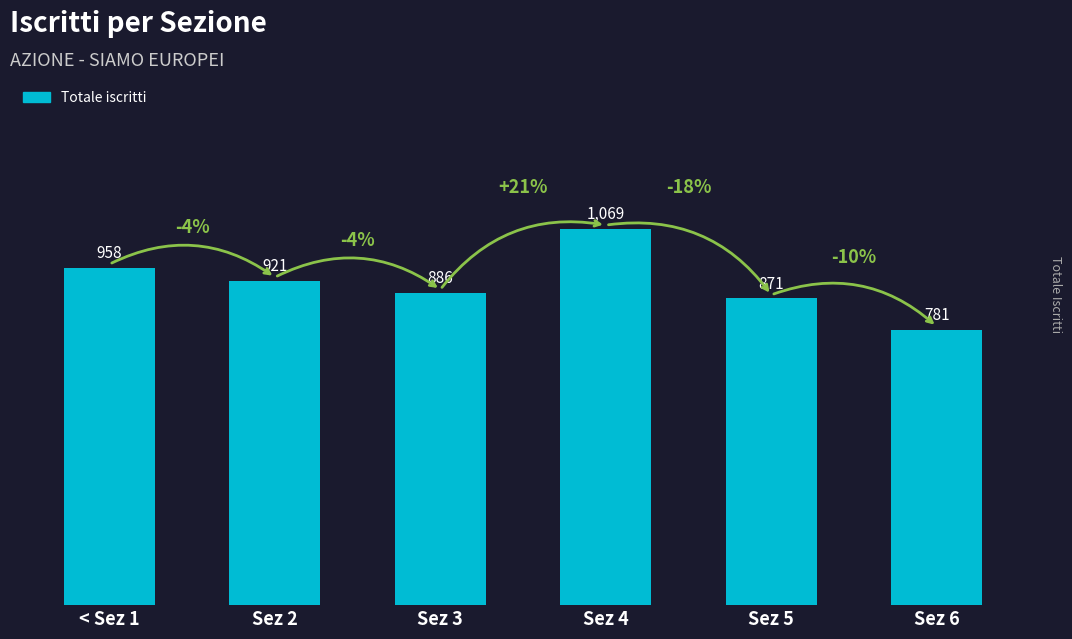

What is the label of the 5th bar from the right?

Sez 2